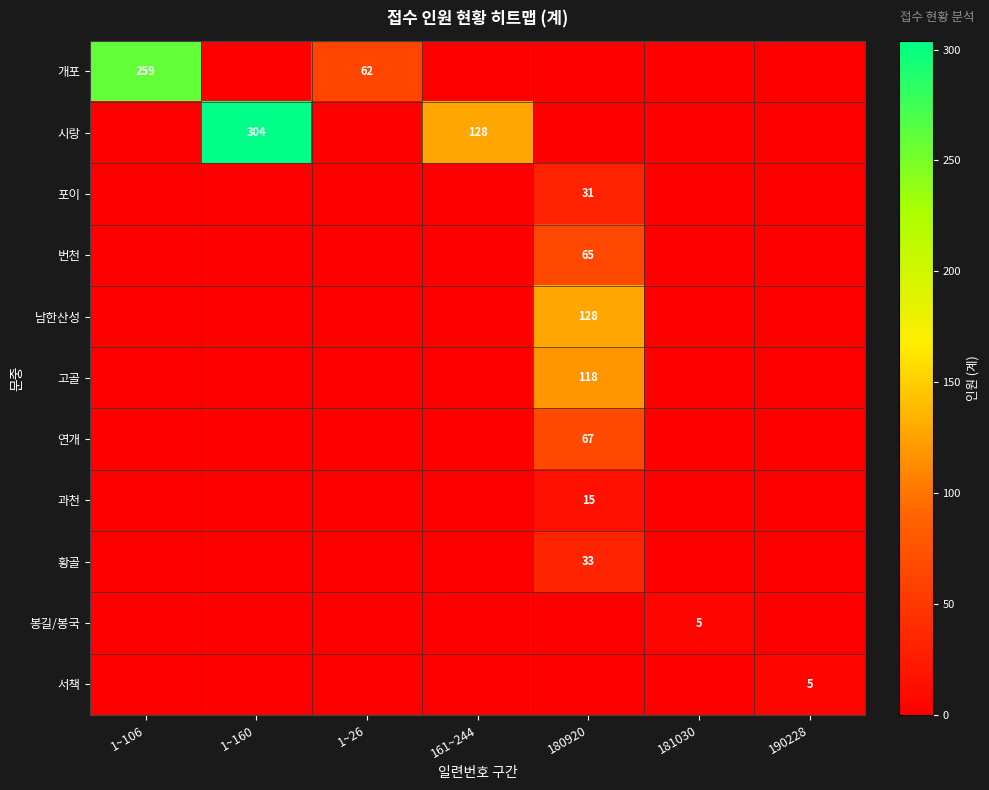

True or false: 개포 has a value of 24 at 1~26.

False